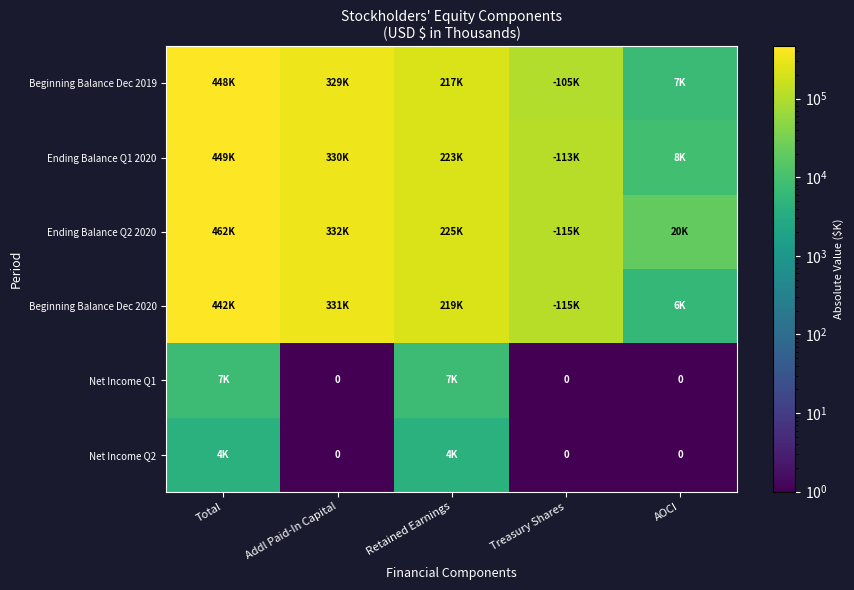

At which category does the chart reach its peak across all series?

Total